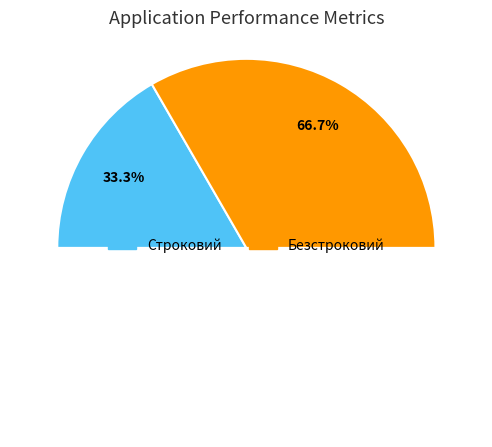

To the nearest percent, what portion does Строковий represent?

33%